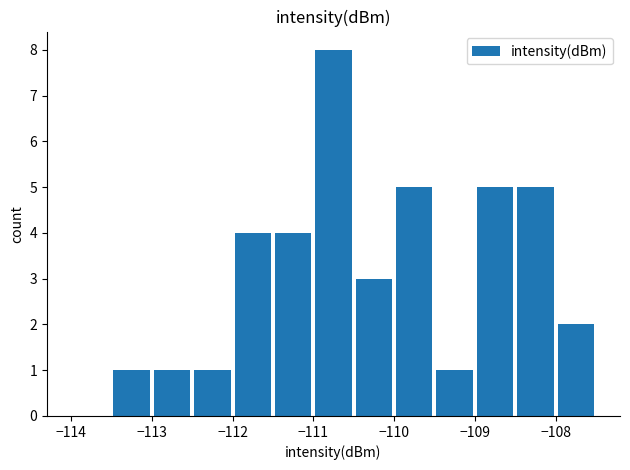

Reading right to left, extract all data points from this chart.

2	5	5	1	5	3	8	4	4	1	1	1	0